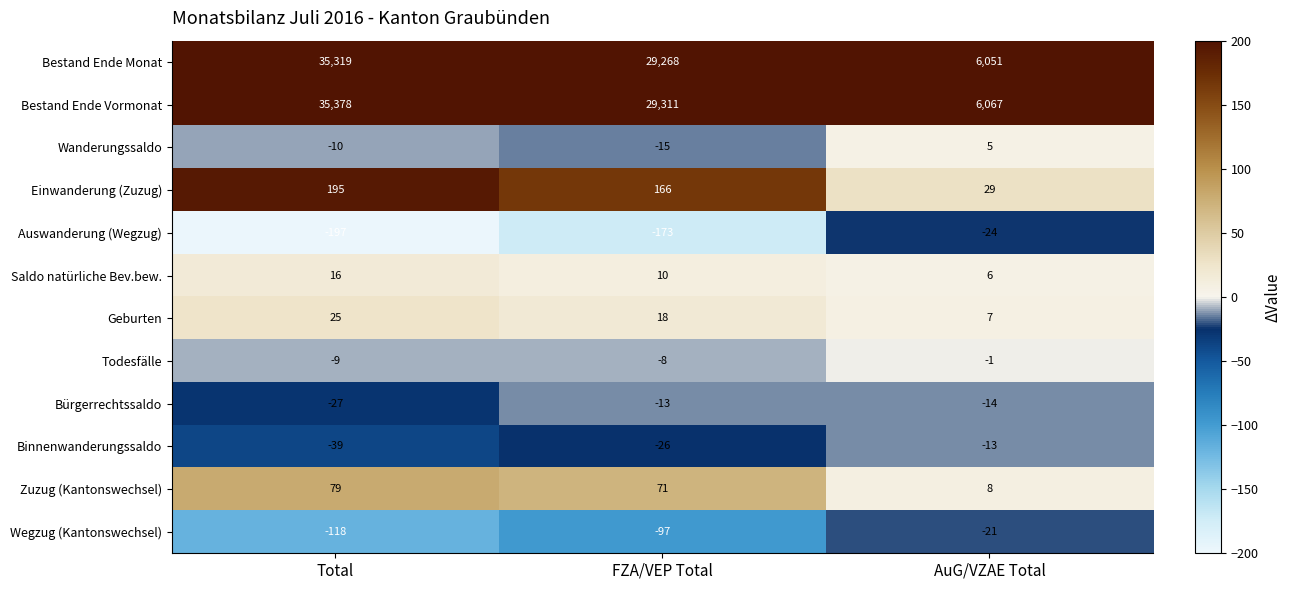

Is it true that Bürgerrechtssaldo equals -14 at AuG/VZAE Total?

True